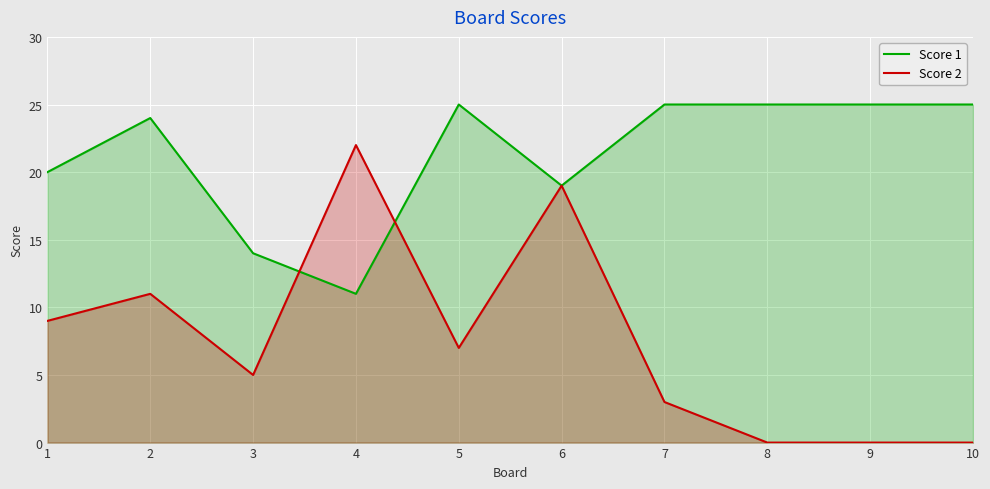

What is the total value across all series at 3?

19